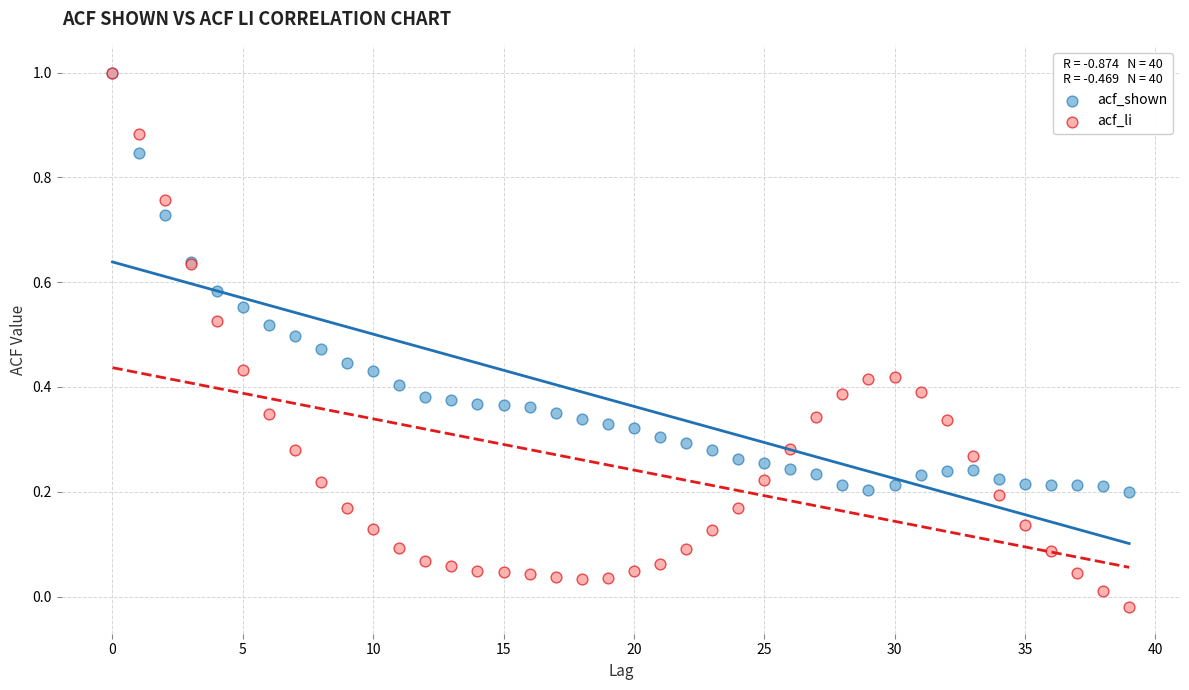

What are all the series names shown in the legend?

acf_shown, acf_li